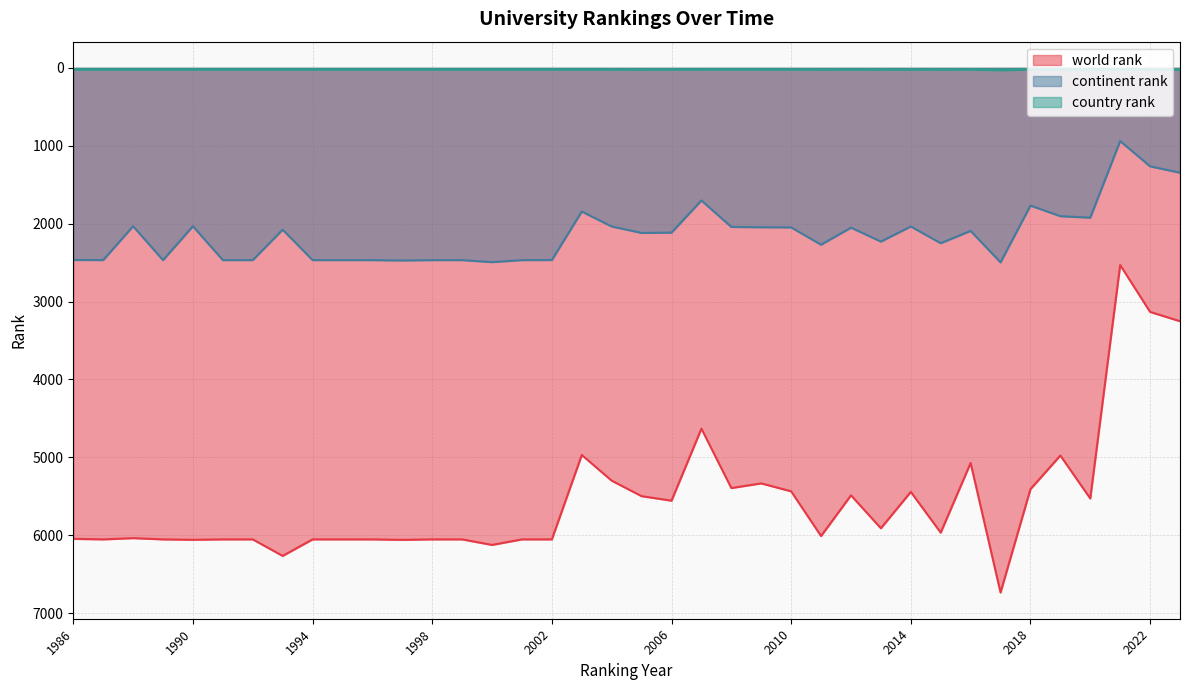

Which has a higher value, 2004 or 2022?

2004